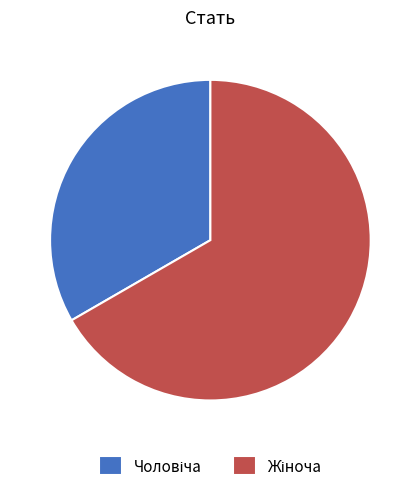

Does any single category account for the majority?

Yes